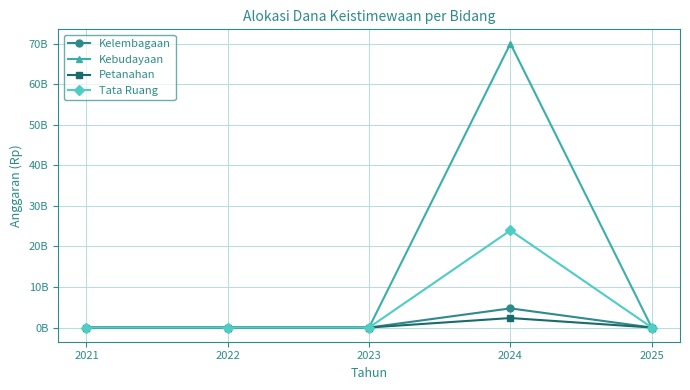

Which has a higher value, 2024 or 2021?

2024